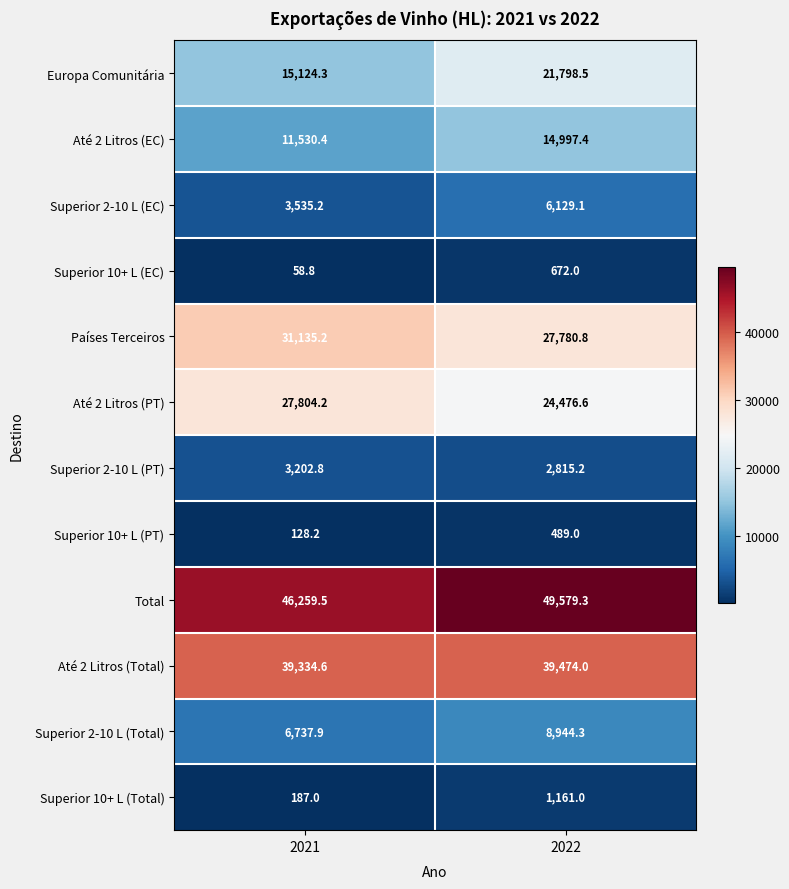

Reading right to left, transcribe all the data shown in this chart.

Europa Comunitária: 2022=21798.5	2021=15124.3
Até 2 Litros (EC): 2022=14997.4	2021=11530.4
Superior 2-10 L (EC): 2022=6129.1	2021=3535.2
Superior 10+ L (EC): 2022=672.0	2021=58.8
Países Terceiros: 2022=27780.8	2021=31135.2
Até 2 Litros (PT): 2022=24476.6	2021=27804.2
Superior 2-10 L (PT): 2022=2815.2	2021=3202.8
Superior 10+ L (PT): 2022=489.0	2021=128.2
Total: 2022=49579.3	2021=46259.5
Até 2 Litros (Total): 2022=39474.0	2021=39334.6
Superior 2-10 L (Total): 2022=8944.3	2021=6737.9
Superior 10+ L (Total): 2022=1161.0	2021=187.0